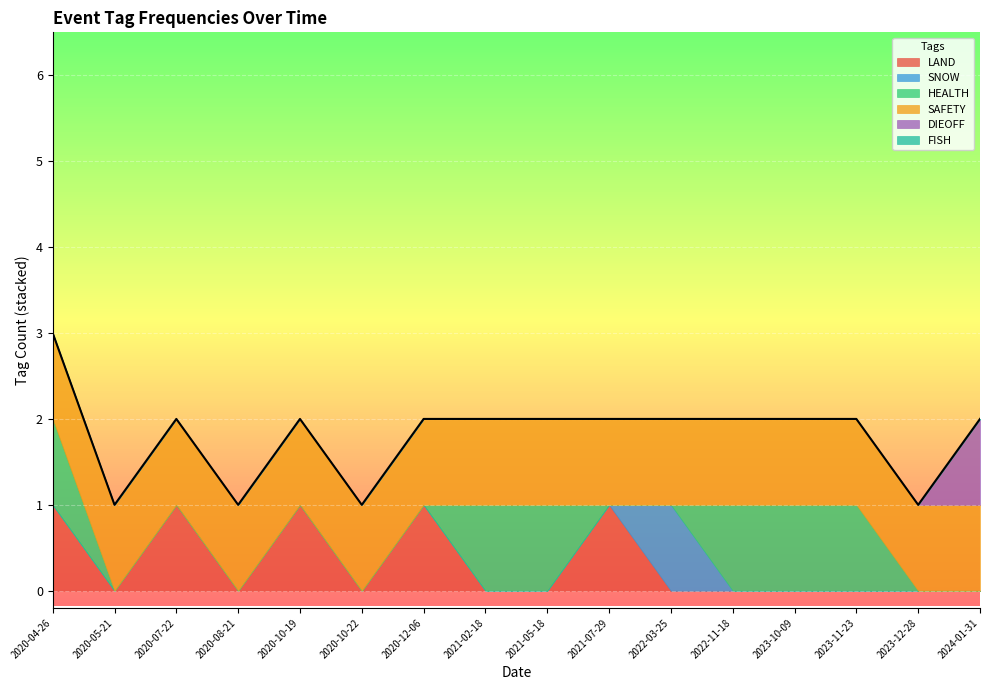

Is it true that LAND equals 0 at 2022-11-18?

False